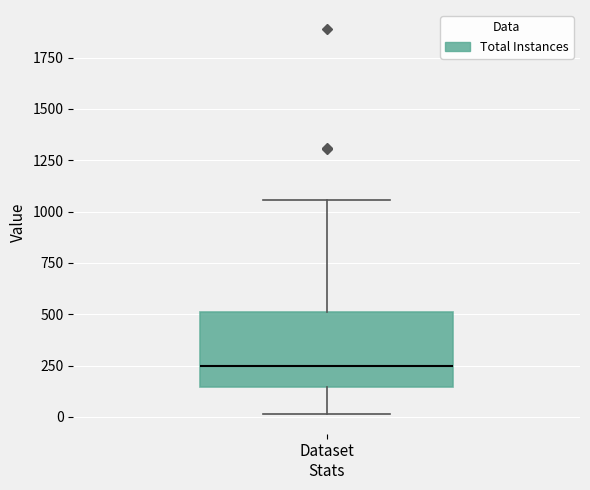

Transcribe this box plot: give where the median line is, the range the box spans, and where the two whiskers end, as read against the y-axis. The values are not printed on the chart, so give them approximately, as read against the axis.

median 250, box 150 to 500, whiskers 0 to 1050